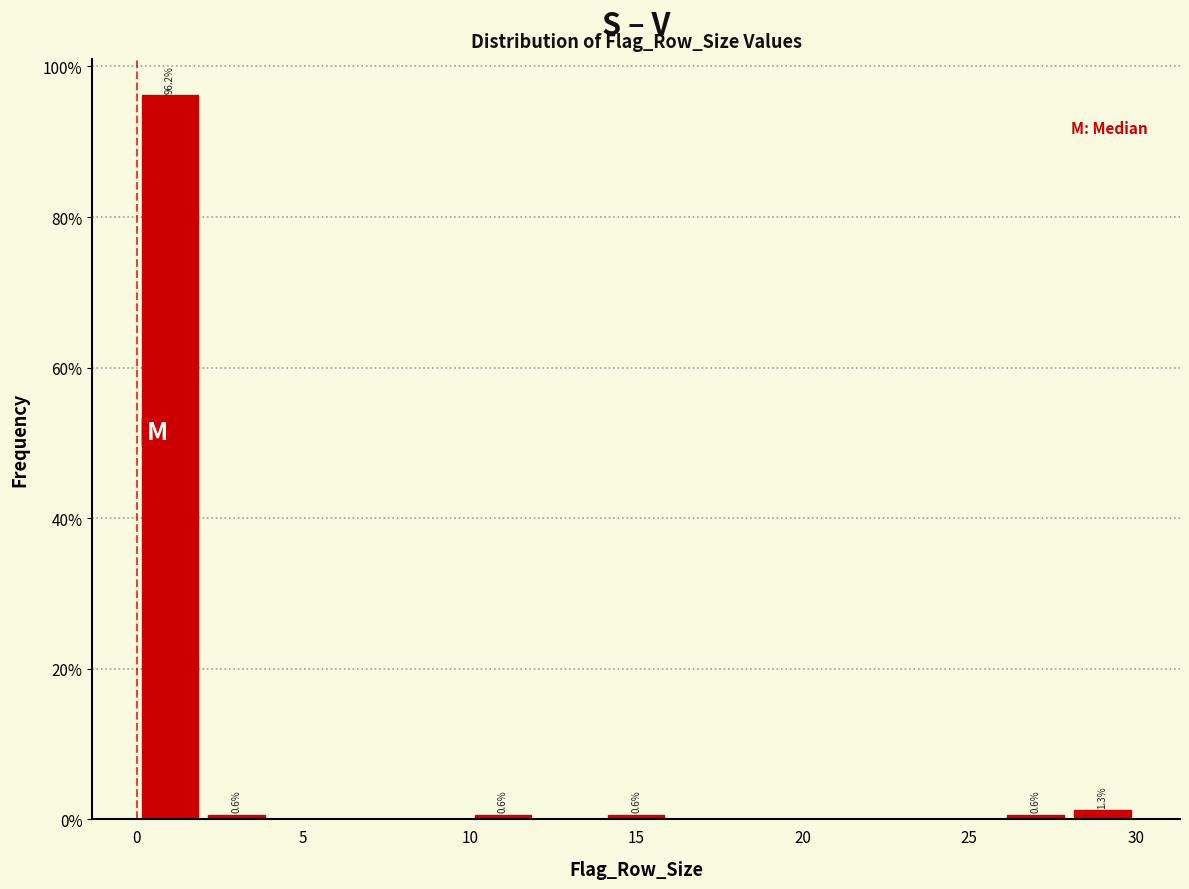

Over which range of the x-axis is the bar tallest?

0 to 2